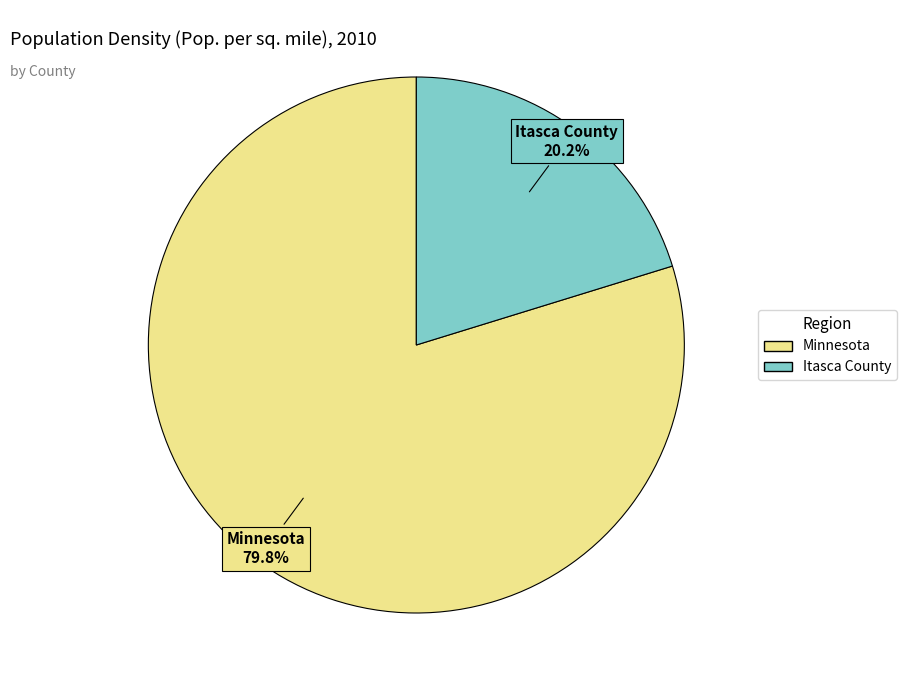

Rank the categories by value from highest to lowest.

Minnesota, Itasca County